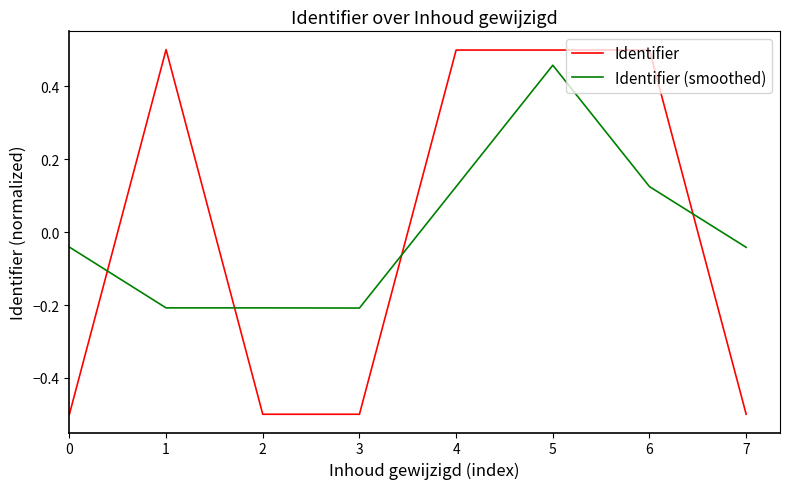

What is the difference between the maximum and minimum values in the Identifier series?

1.0